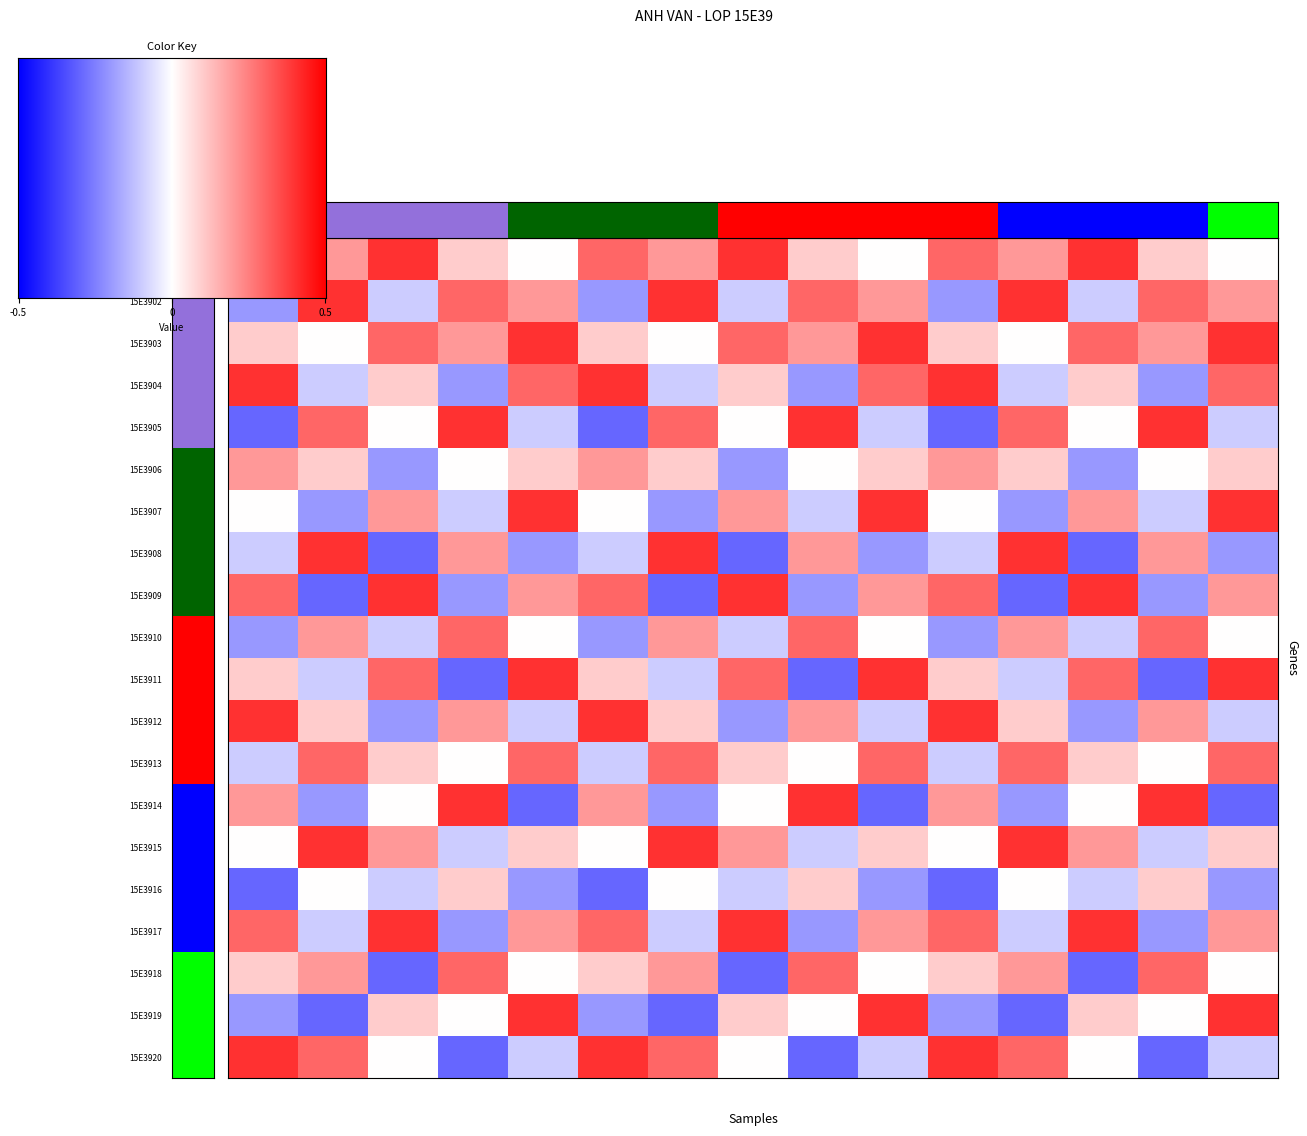

What is the difference between the highest and lowest values at 0.5?

0.7